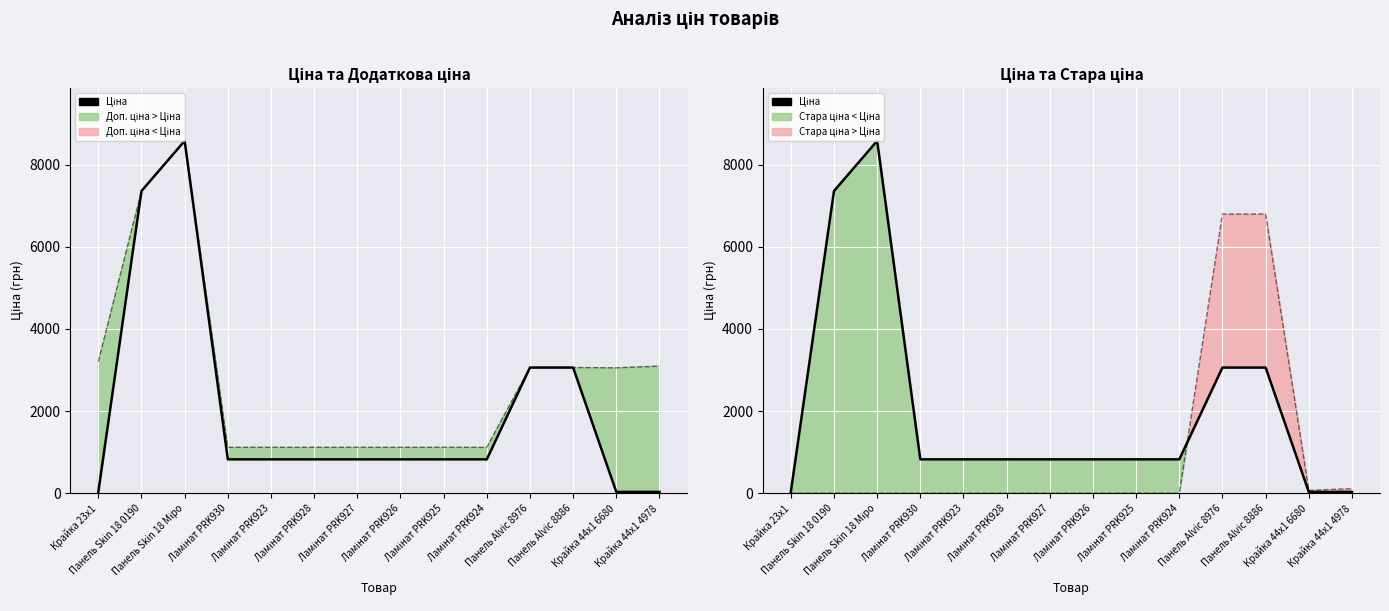

Rank the series at Крайка 44x1 6680 from highest to lowest value.

Доп. ціна, Стара ціна, Ціна